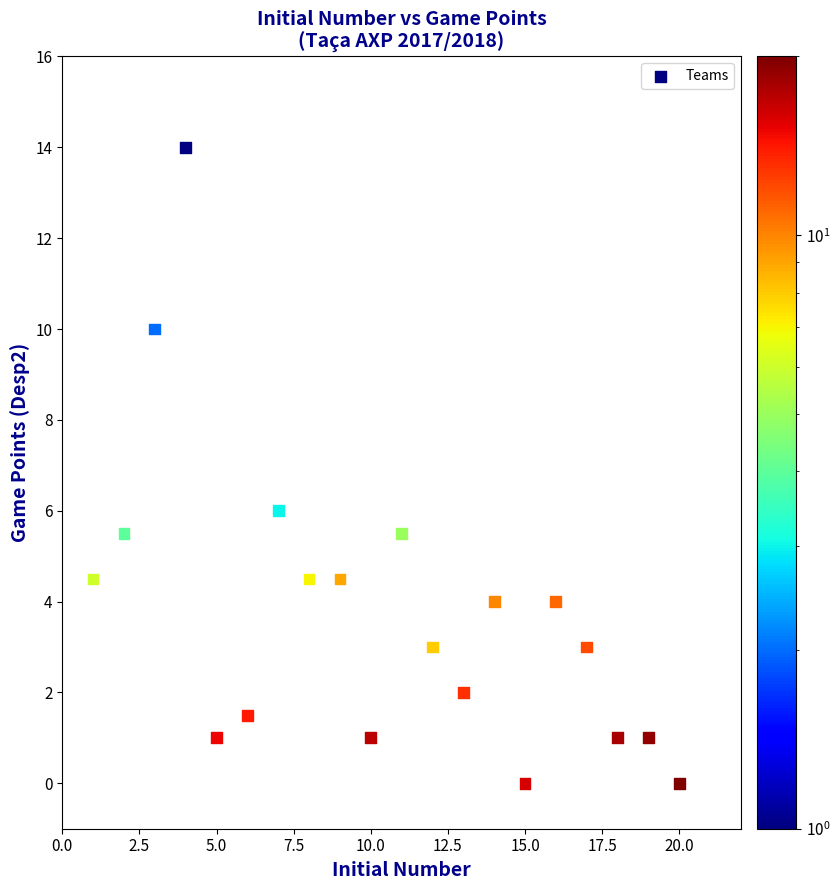

What Y value in the scatter plot is closest to 7?

6.0